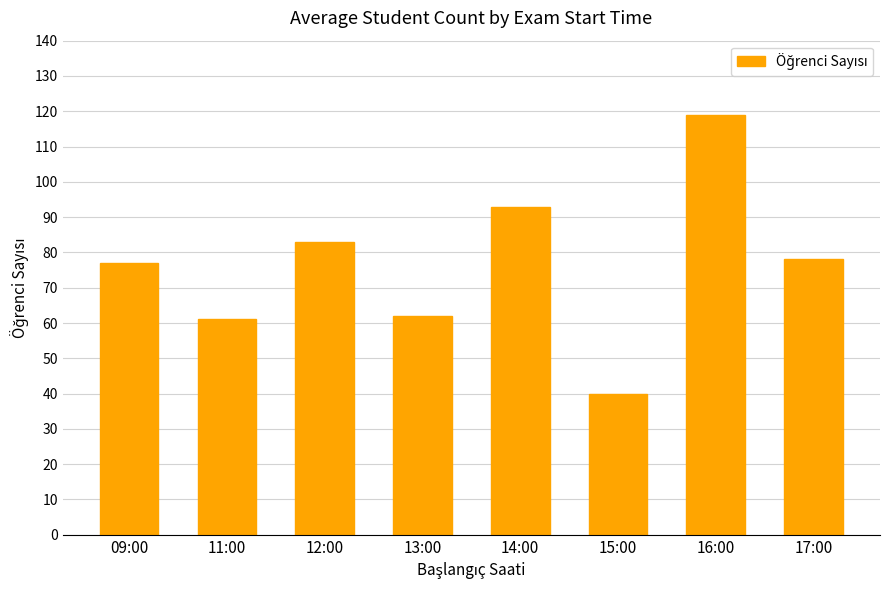

Which category has the lowest value across all series?

15:00